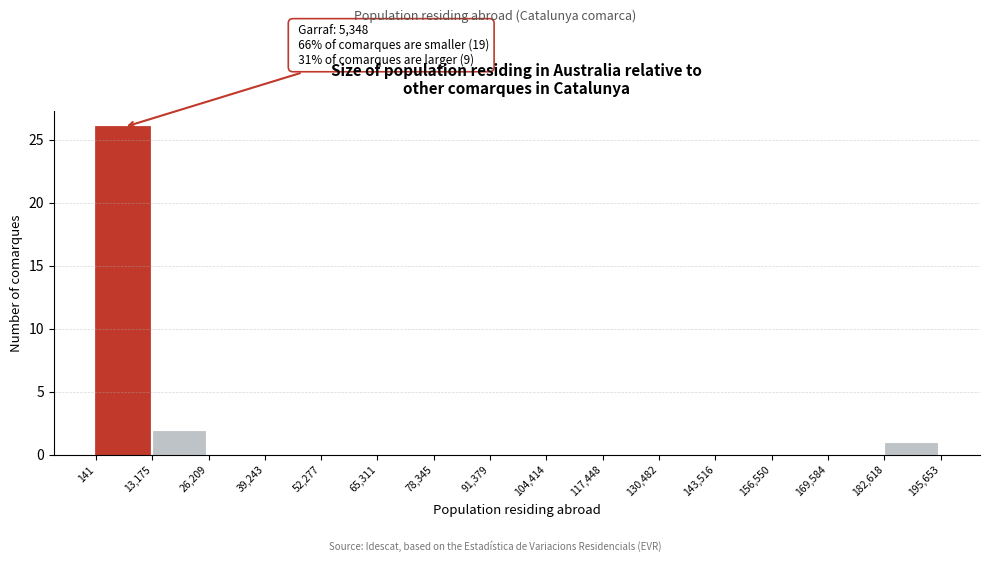

Which range on the x-axis has the tallest bar?

141 to 13,175